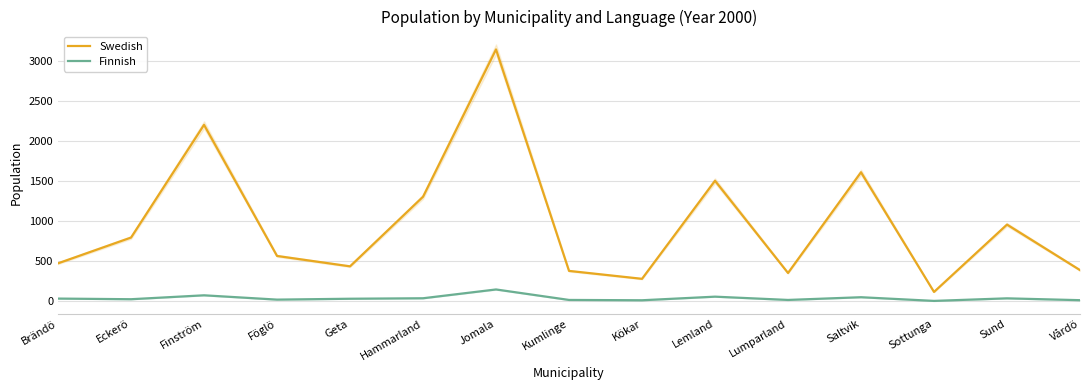

What is the difference between the second highest and minimum values in the Swedish series?

2089